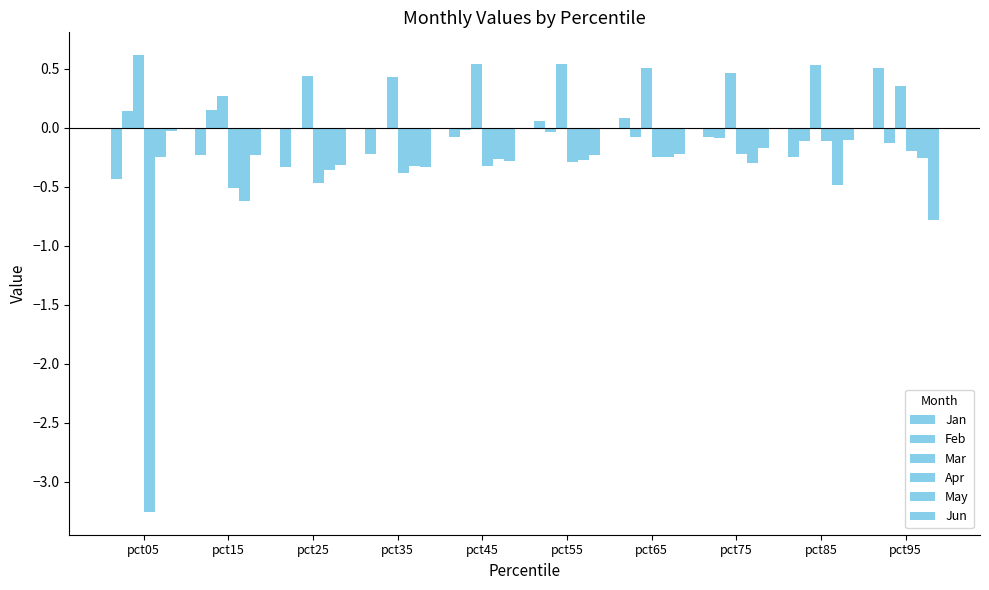

Reading right to left, list all the values displayed in this chart.

Jan: pct95=0.5	pct85=-0.2	pct75=-0.1	pct65=0.1	pct55=0.1	pct45=-0.1	pct35=-0.2	pct25=-0.3	pct15=-0.2	pct05=-0.4
Feb: pct95=-0.1	pct85=-0.1	pct75=-0.1	pct65=-0.1	pct55=-0.0	pct45=-0.0	pct35=-0.0	pct25=-0.0	pct15=0.1	pct05=0.1
Mar: pct95=0.4	pct85=0.5	pct75=0.5	pct65=0.5	pct55=0.5	pct45=0.5	pct35=0.4	pct25=0.4	pct15=0.3	pct05=0.6
Apr: pct95=-0.2	pct85=-0.1	pct75=-0.2	pct65=-0.2	pct55=-0.3	pct45=-0.3	pct35=-0.4	pct25=-0.5	pct15=-0.5	pct05=-3.3
May: pct95=-0.3	pct85=-0.5	pct75=-0.3	pct65=-0.2	pct55=-0.3	pct45=-0.3	pct35=-0.3	pct25=-0.4	pct15=-0.6	pct05=-0.2
Jun: pct95=-0.8	pct85=-0.1	pct75=-0.2	pct65=-0.2	pct55=-0.2	pct45=-0.3	pct35=-0.3	pct25=-0.3	pct15=-0.2	pct05=-0.0